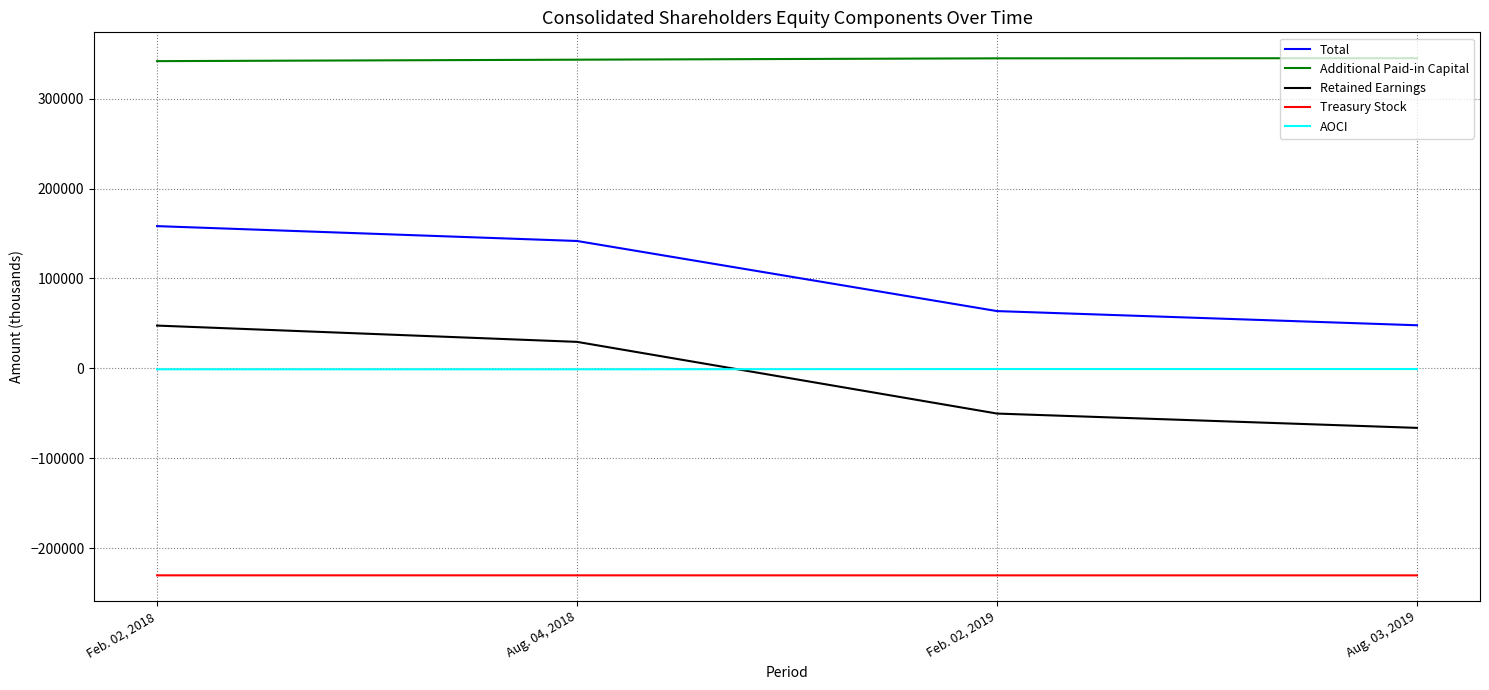

At which label is Total closest to 103089?

Aug. 04, 2018